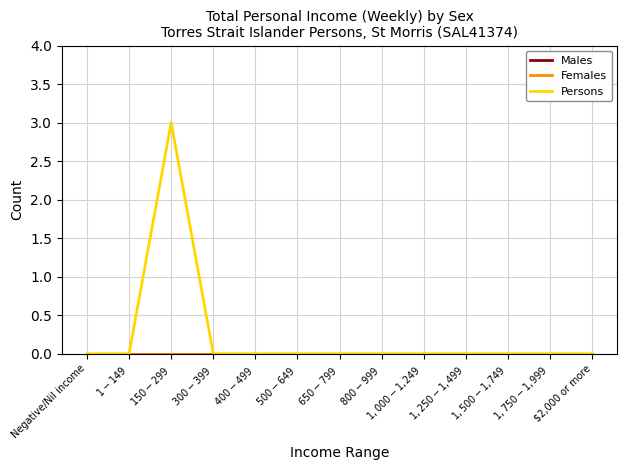

Does the chart display data point markers on the line(s)?

No